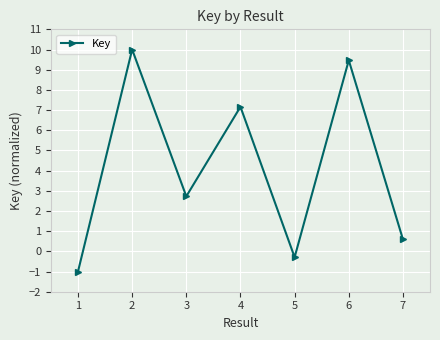

What is the value of the 1st point from the left?

-1.0